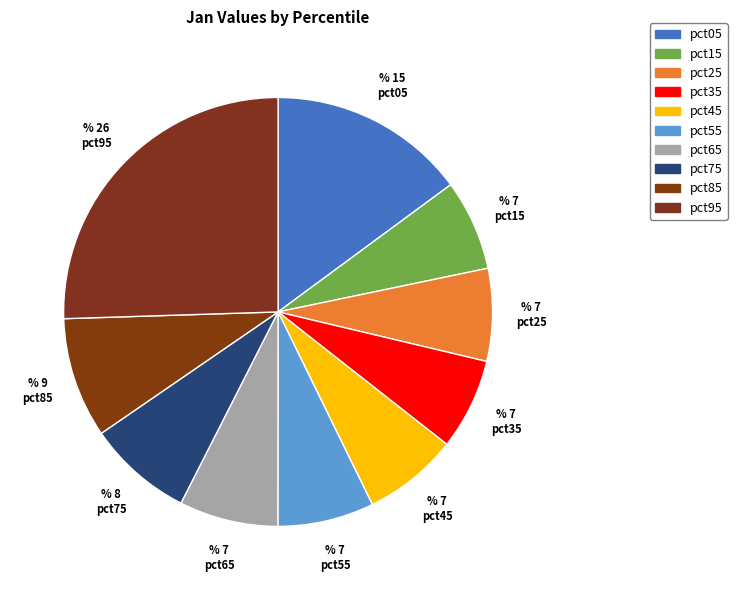

How many segments does this pie chart have?

10